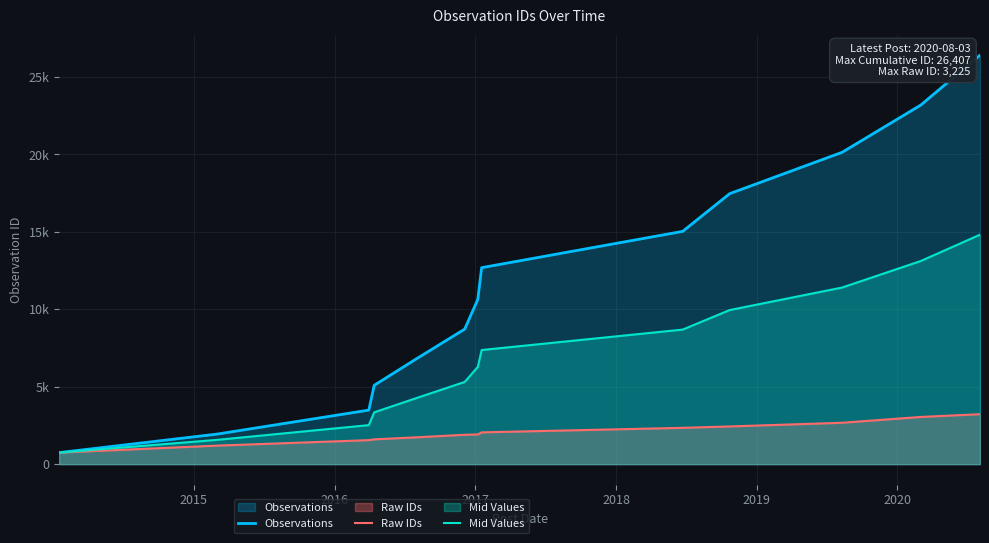

True or false: Mid Values and Raw IDs intersect in this chart.

False